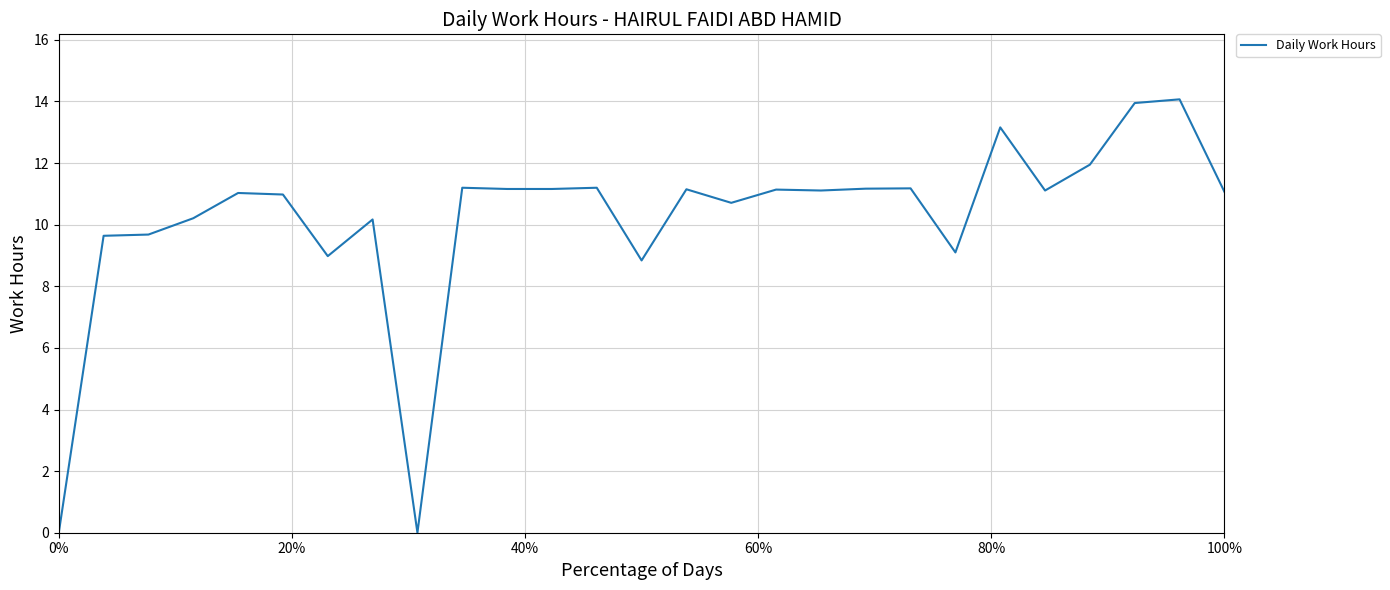

Is this an area chart (filled region under the line)?

No